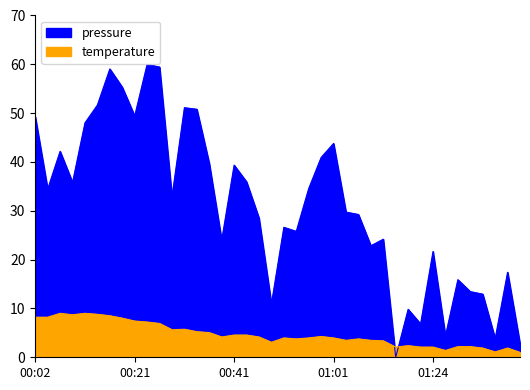

Where does the pressure series first go above 32?

00:02